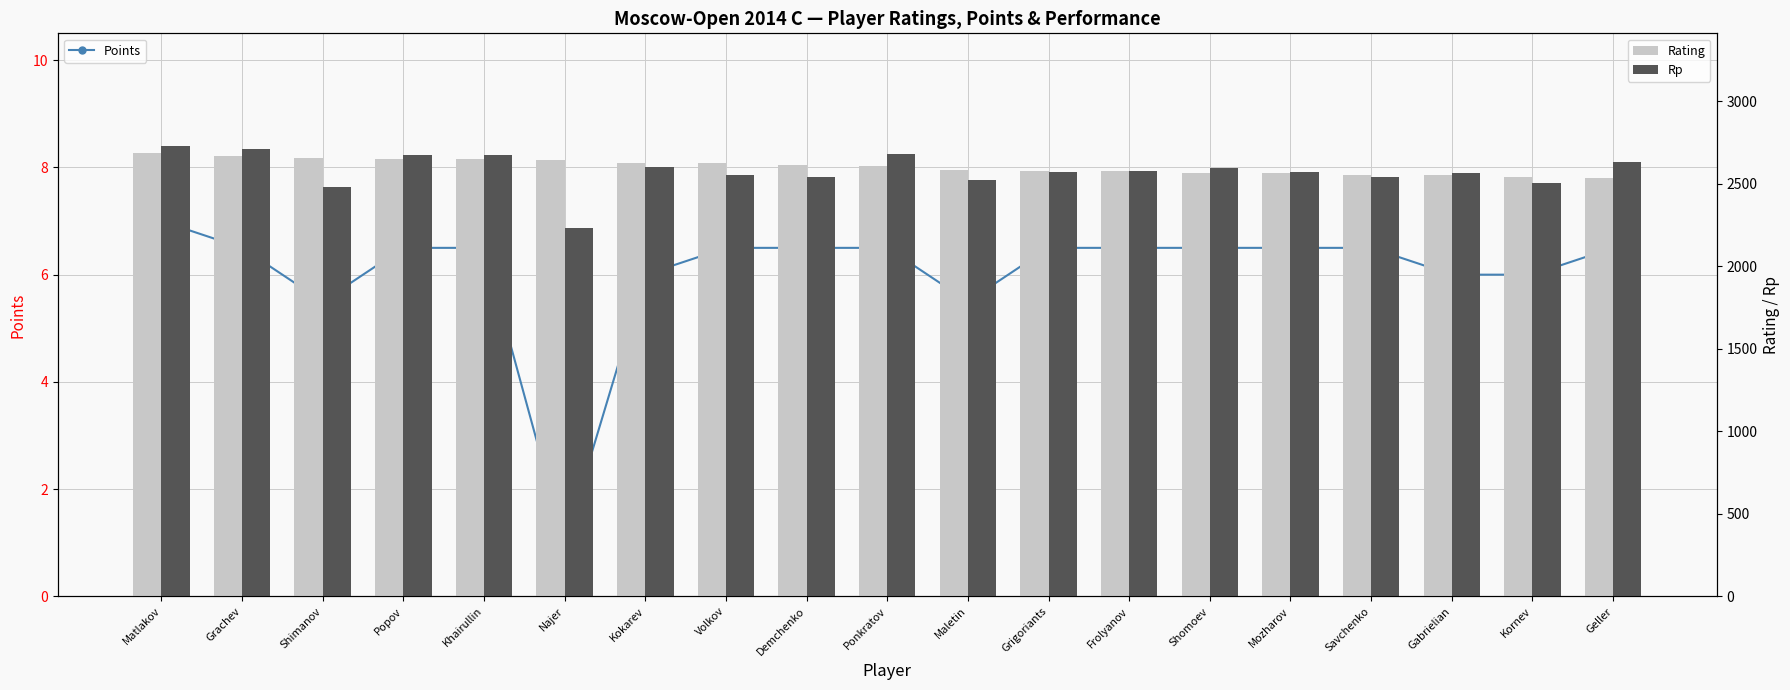

Where does the Points series first go above 6?

Matlakov